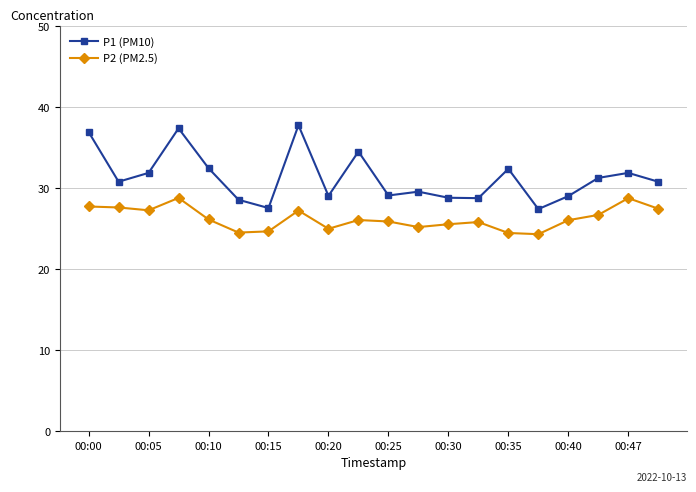

List the series in order of their peak value, lowest first.

P2 (PM2.5), P1 (PM10)